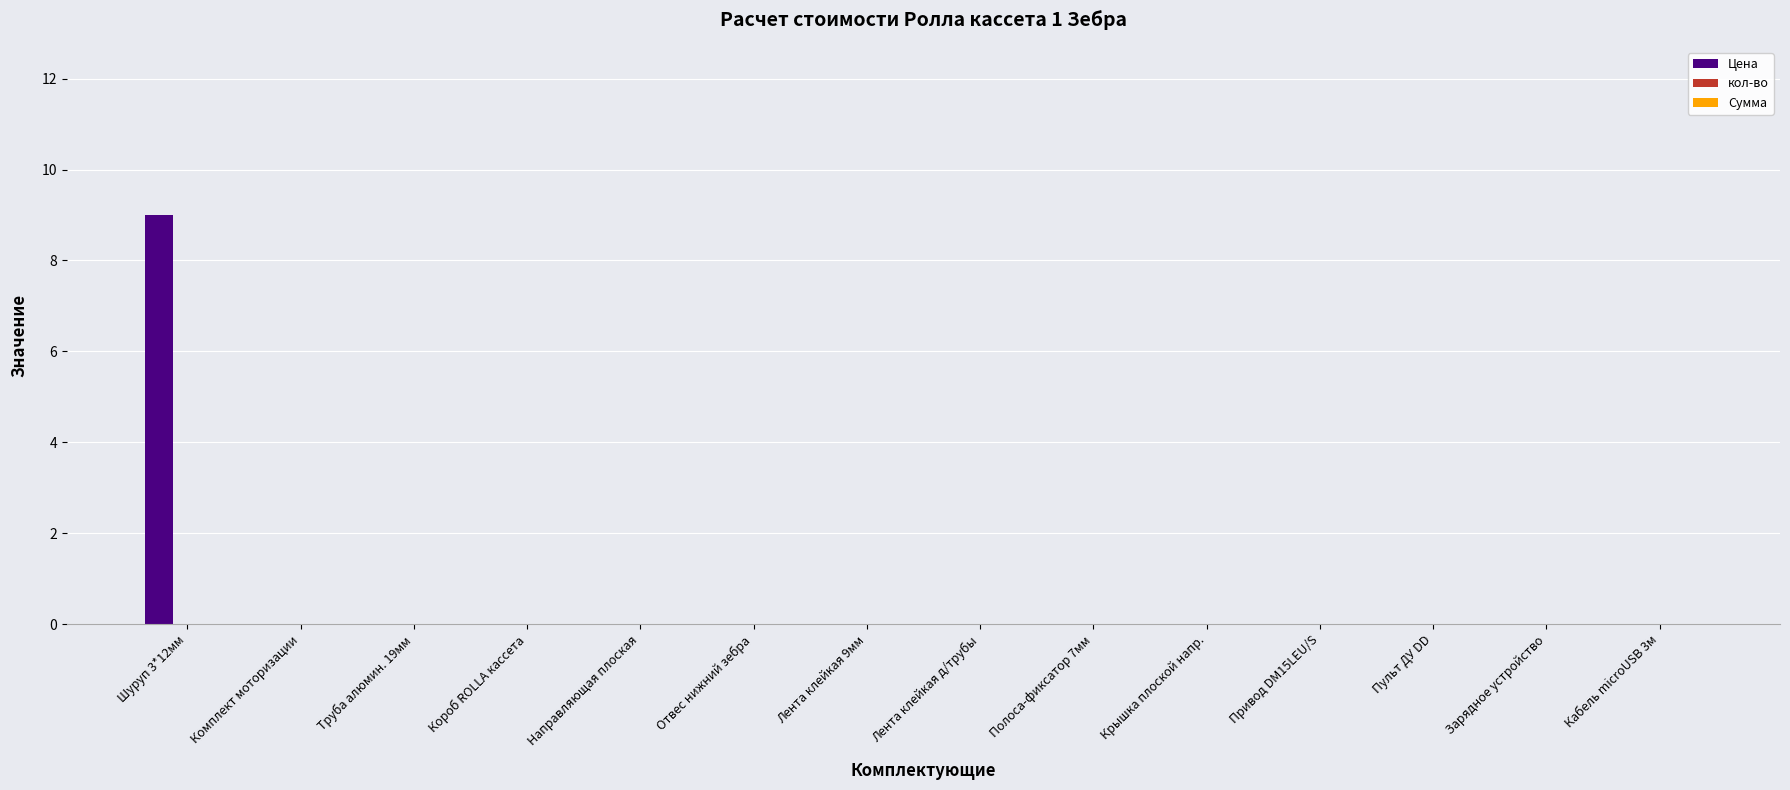

Reading left to right, extract all data points from this chart.

Шуруп 3*12мм=9	Комплект моторизации=0	Труба алюмин. 19мм=0	Короб ROLLA кассета=0	Направляющая плоская=0	Отвес нижний зебра=0	Лента клейкая 9мм=0	Лента клейкая д/трубы=0	Полоса-фиксатор 7мм=0	Крышка плоской напр.=0	Привод DM15LEU/S=0	Пульт ДУ DD=0	Зарядное устройство=0	Кабель microUSB 3м=0